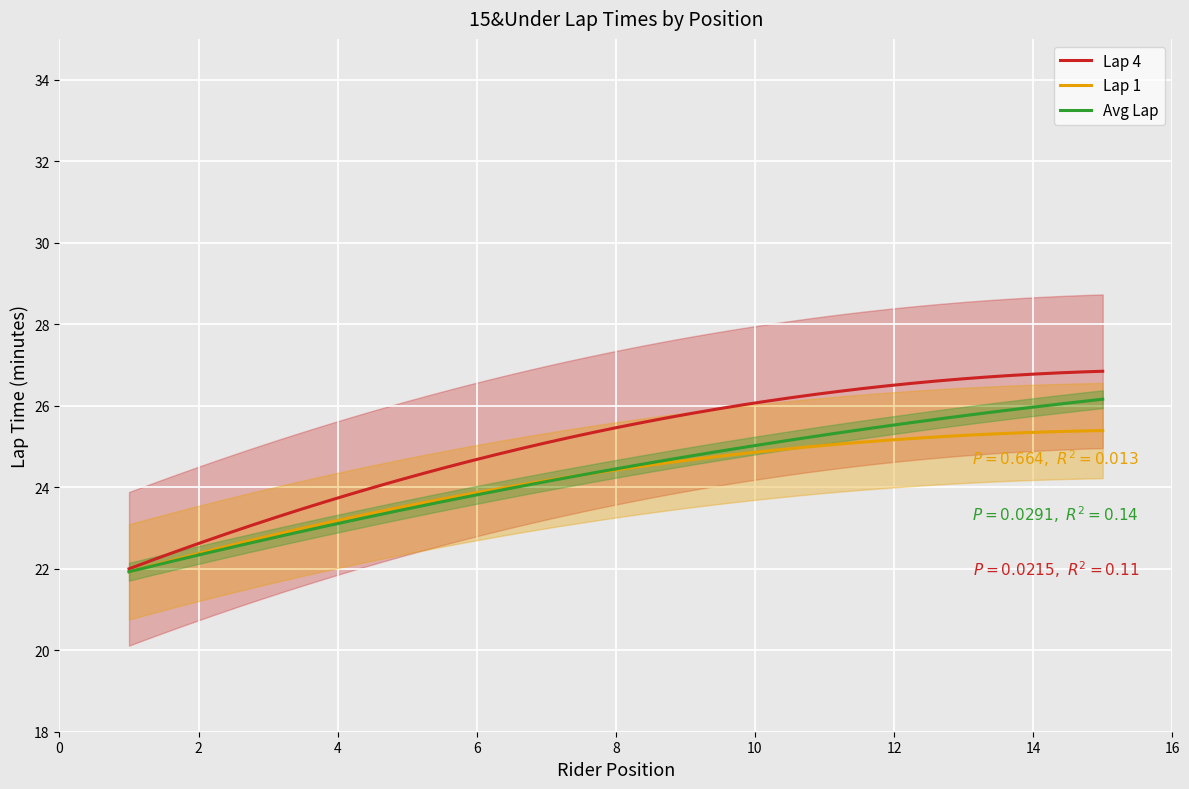

What is the lowest value of the Avg Lap series?

21.9